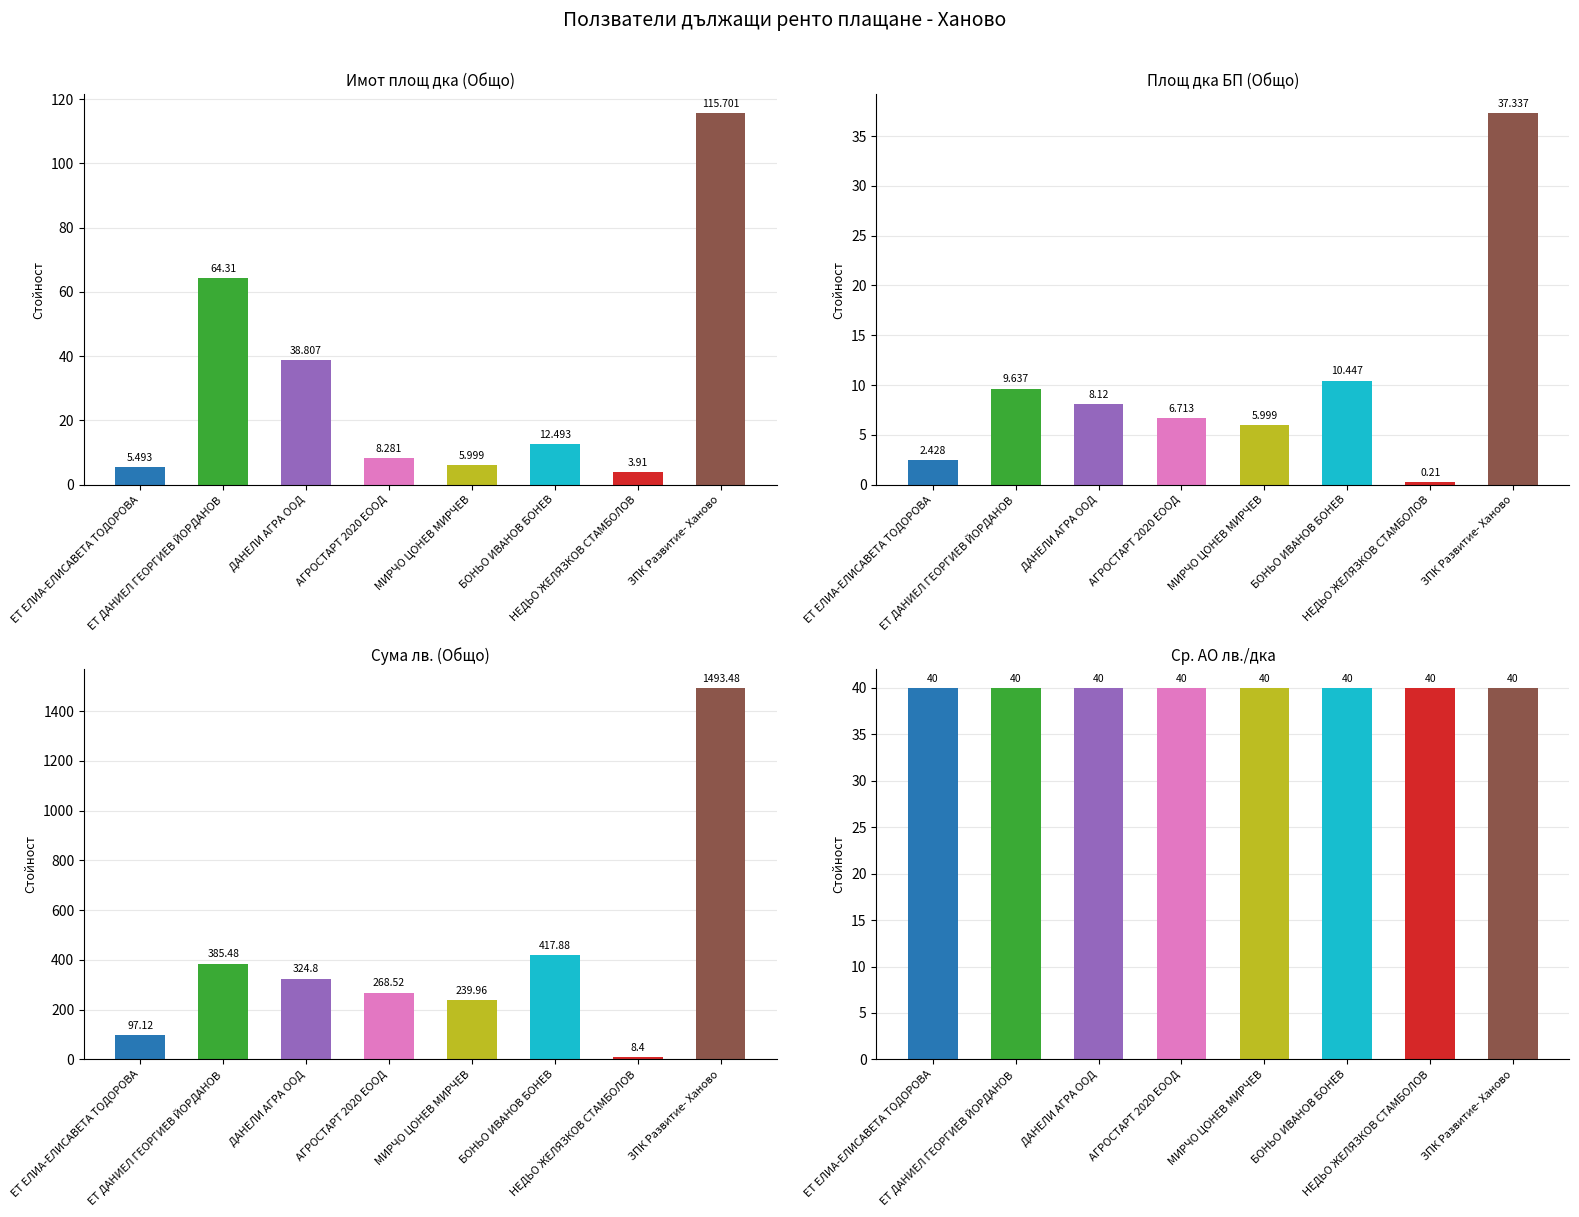

Count the number of data series in this chart.

4